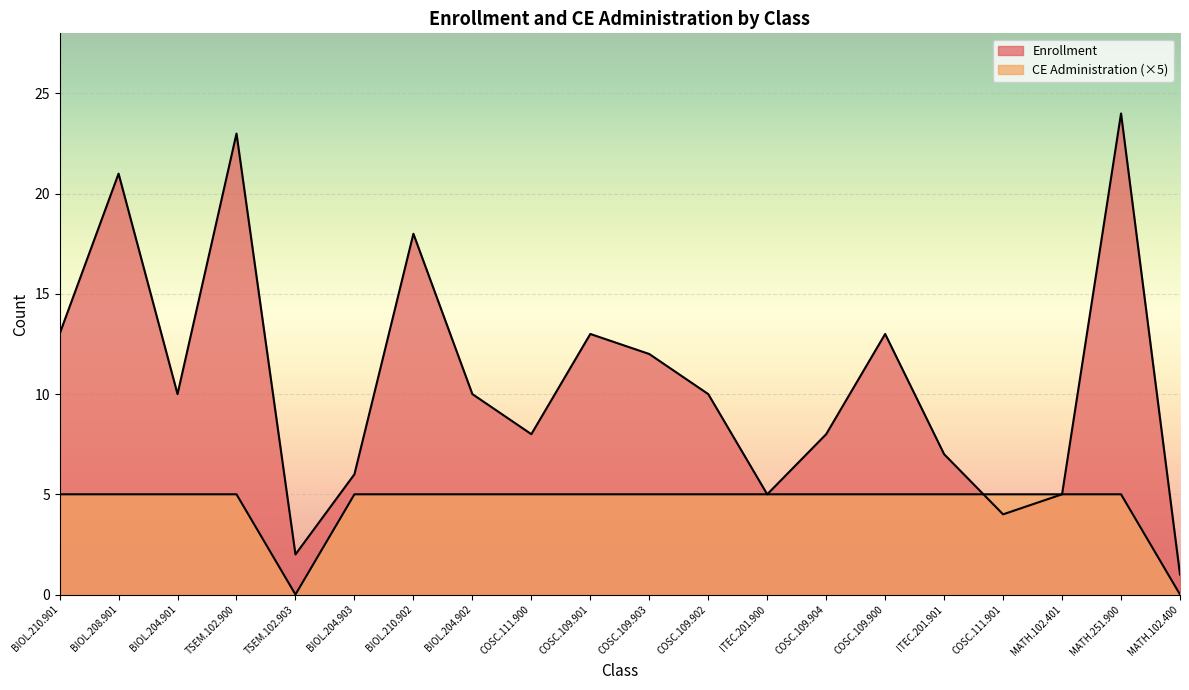

Rank the series at COSC.109.904 from highest to lowest value.

Enrollment, CE Administration